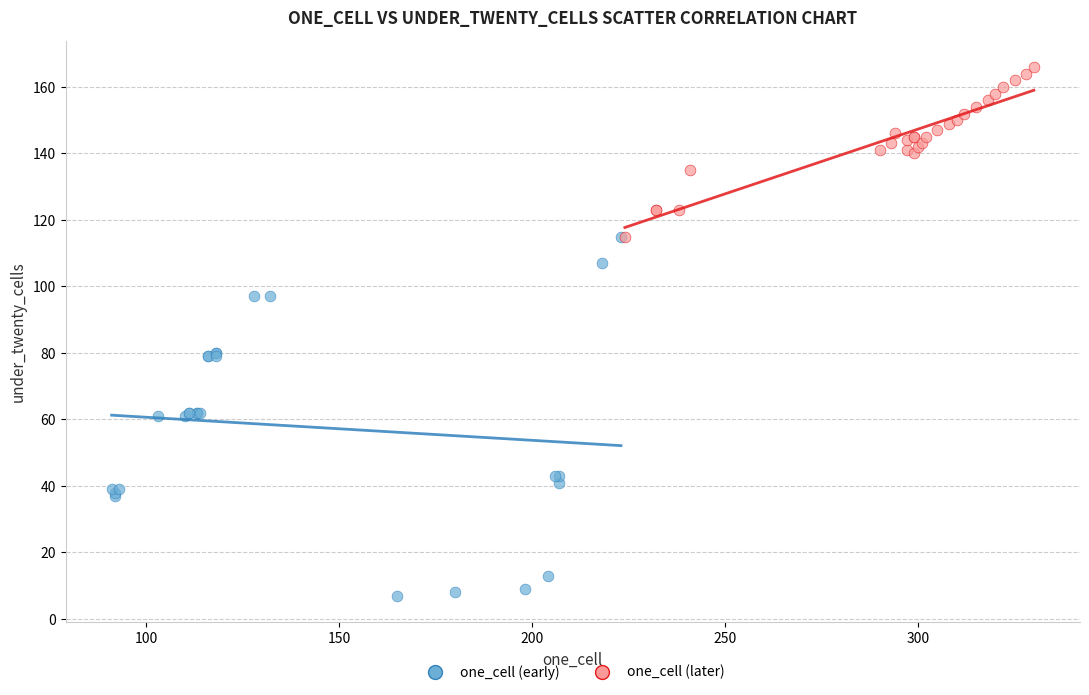

Which series reaches the minimum Y coordinate?

one_cell (early)